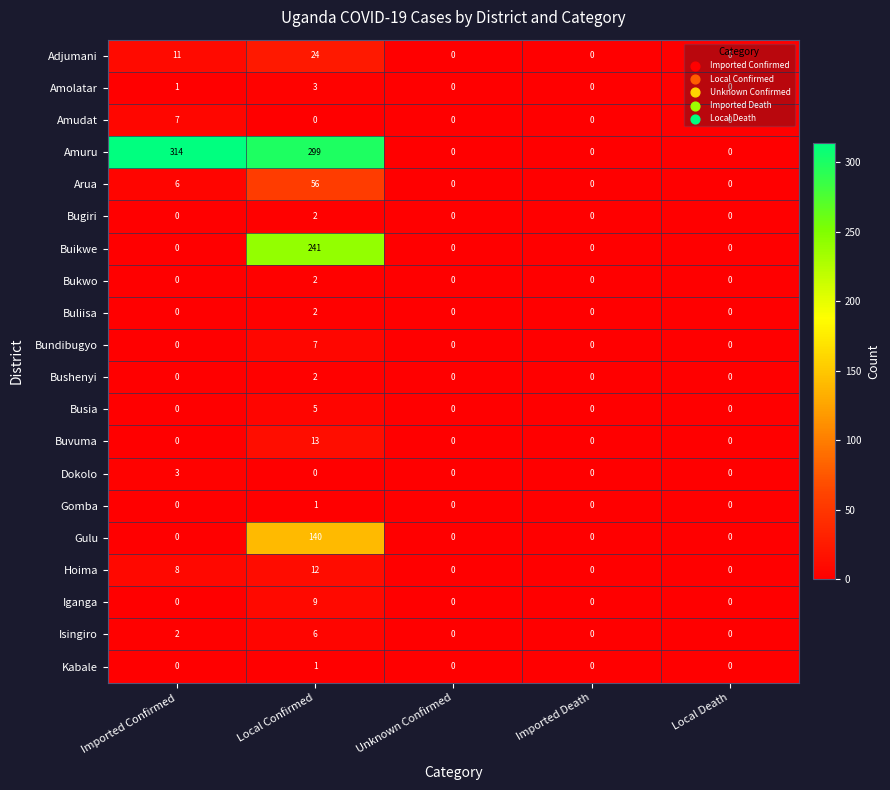

What is the sum of the Arua values at Local Death and Imported Confirmed?

6